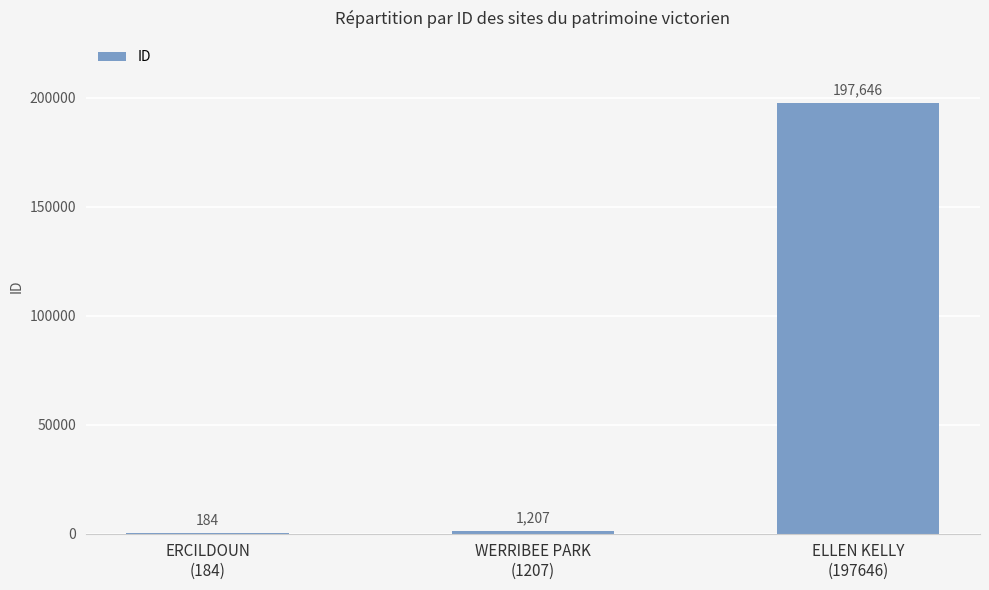

Count the number of categories in the chart.

3